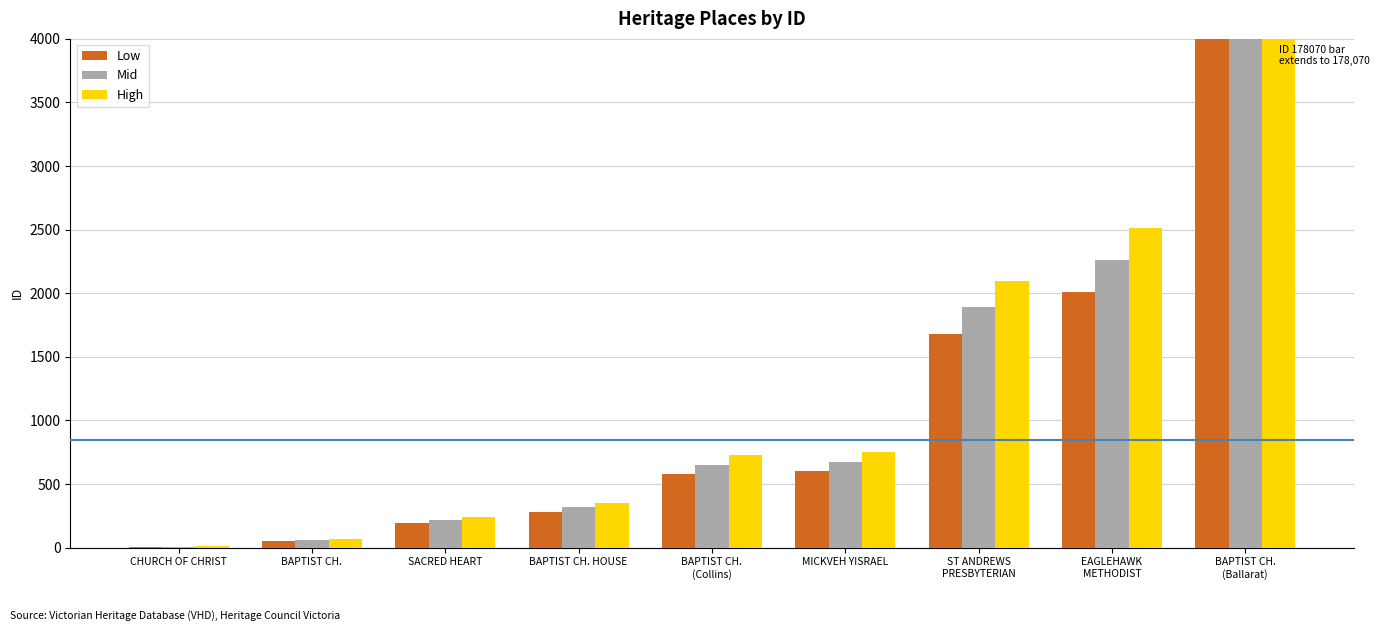

True or false: Mid has a value of 1198.8 at MICKVEH YISRAEL.

False